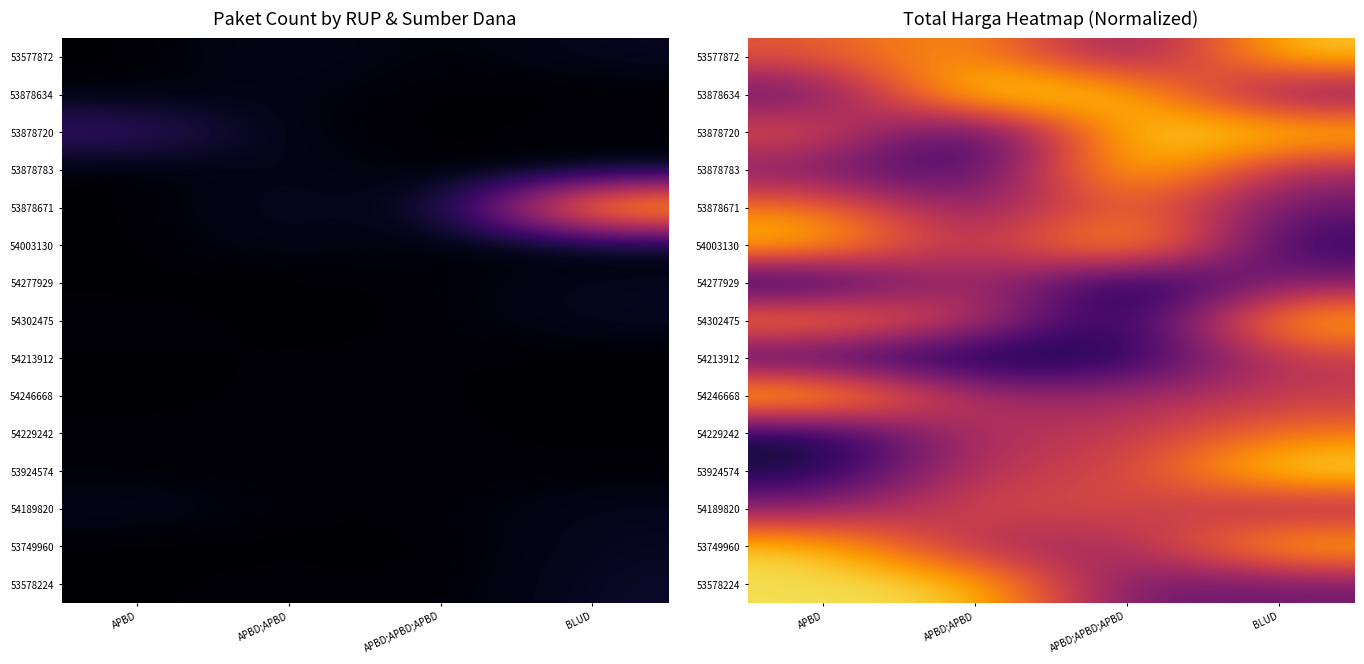

What is the difference between the highest and lowest values at BLUD?

0.8